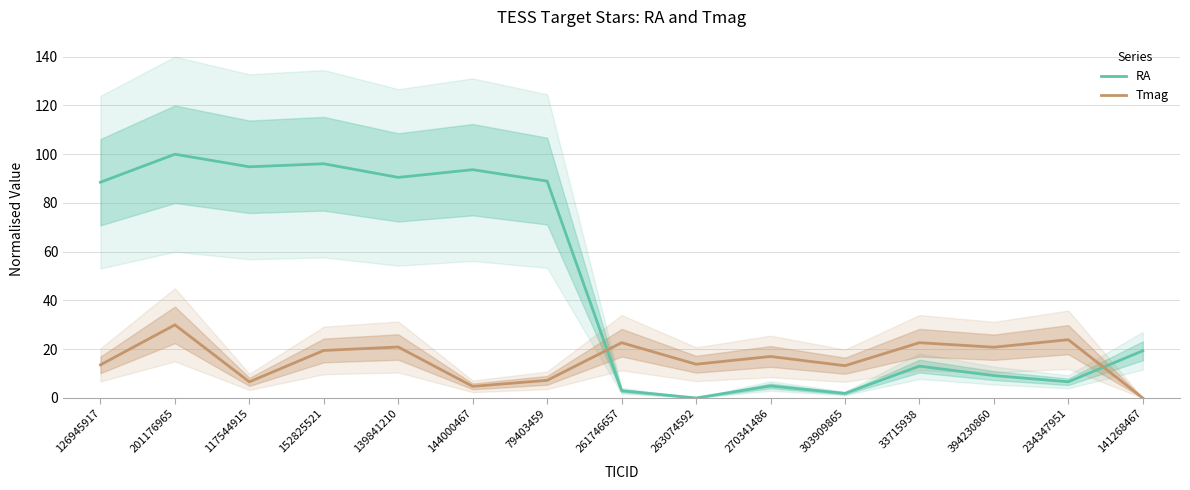

What is the label of the 11th point from the left?

303909865